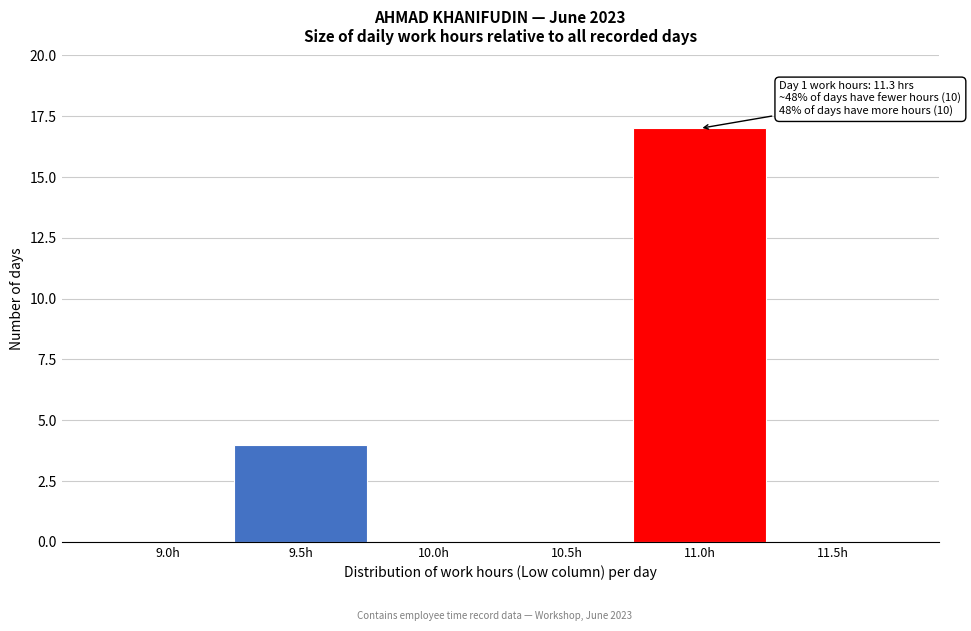

Reading left to right, extract all data points from this chart.

9.0h=0	9.5h=4	10.0h=0	10.5h=0	11.0h=17	11.5h=0